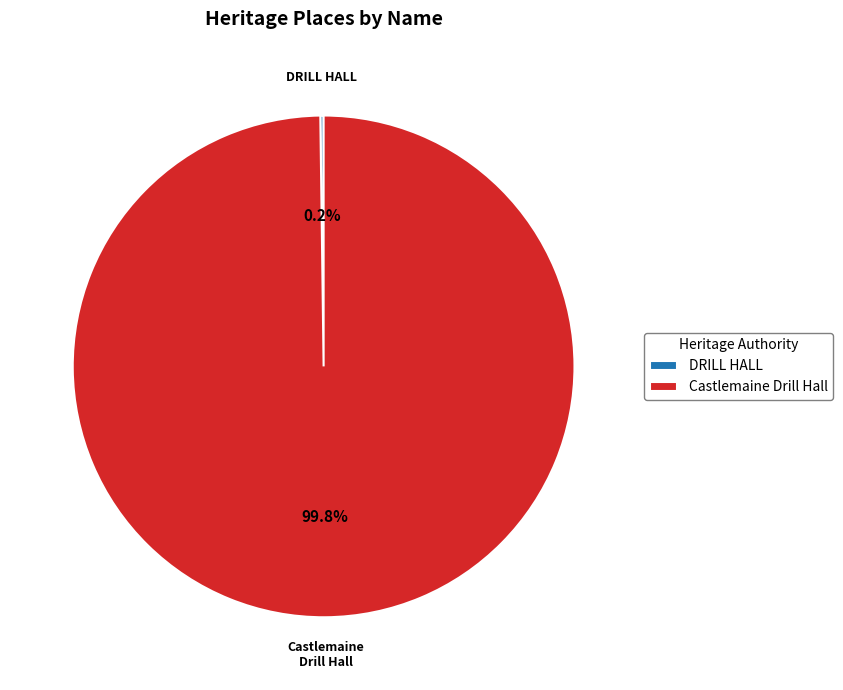

Is there any slice that represents more than half of the pie?

Yes